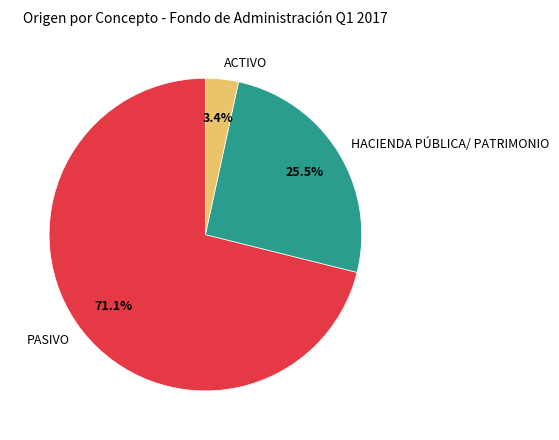

Is it true that PASIVO is 66% of the pie?

False